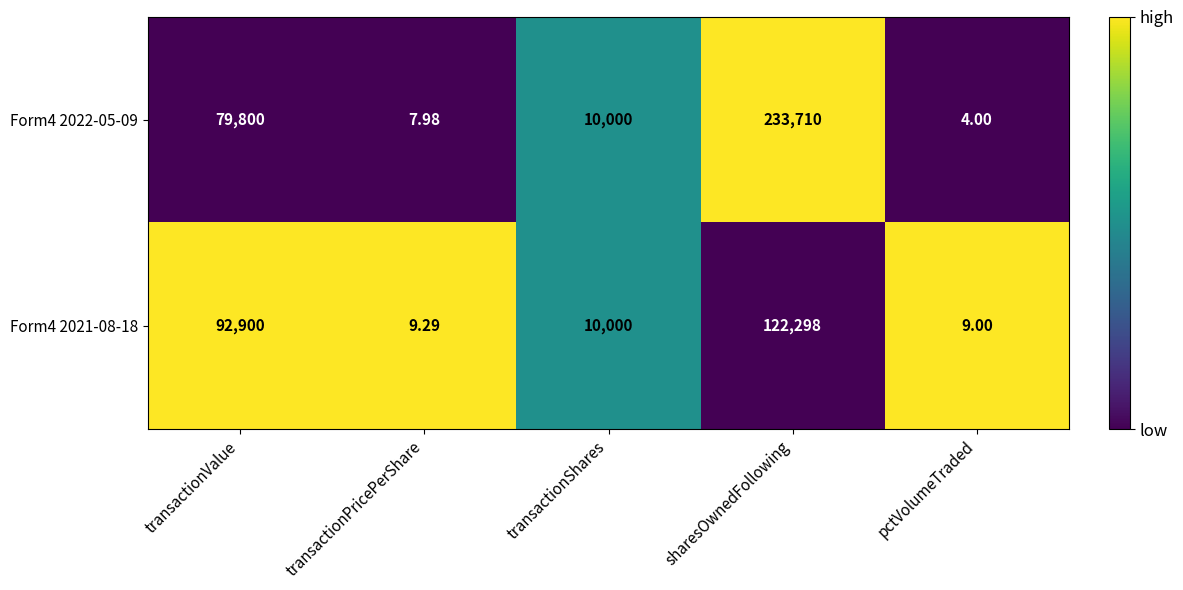

What is the total value across all series at transactionPricePerShare?

17.3